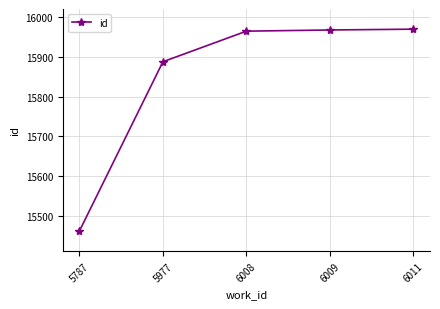

The value at 6009 is 22265. True or false?

False